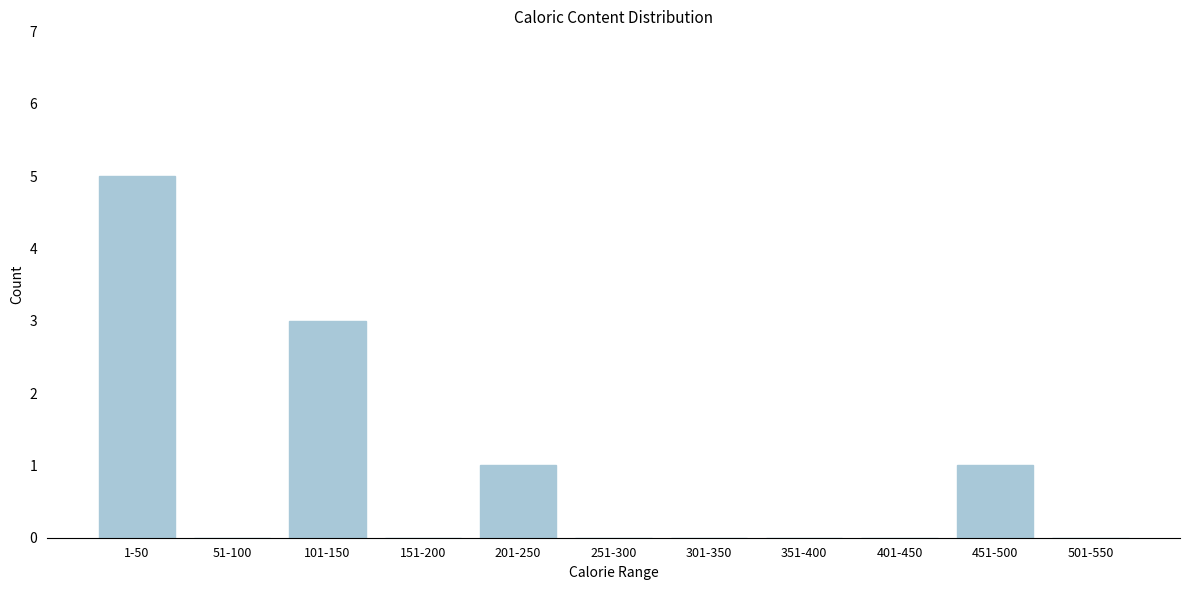

Reading left to right, list all the values displayed in this chart.

1-50=5	51-100=0	101-150=3	151-200=0	201-250=1	251-300=0	301-350=0	351-400=0	401-450=0	451-500=1	501-550=0